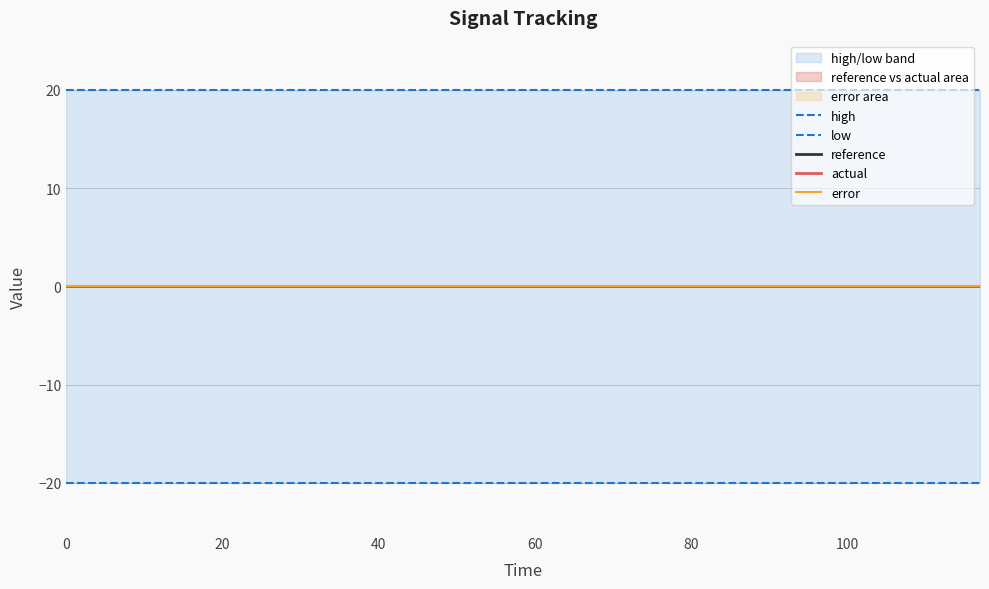

True or false: reference has a value of 0 at 0.

True